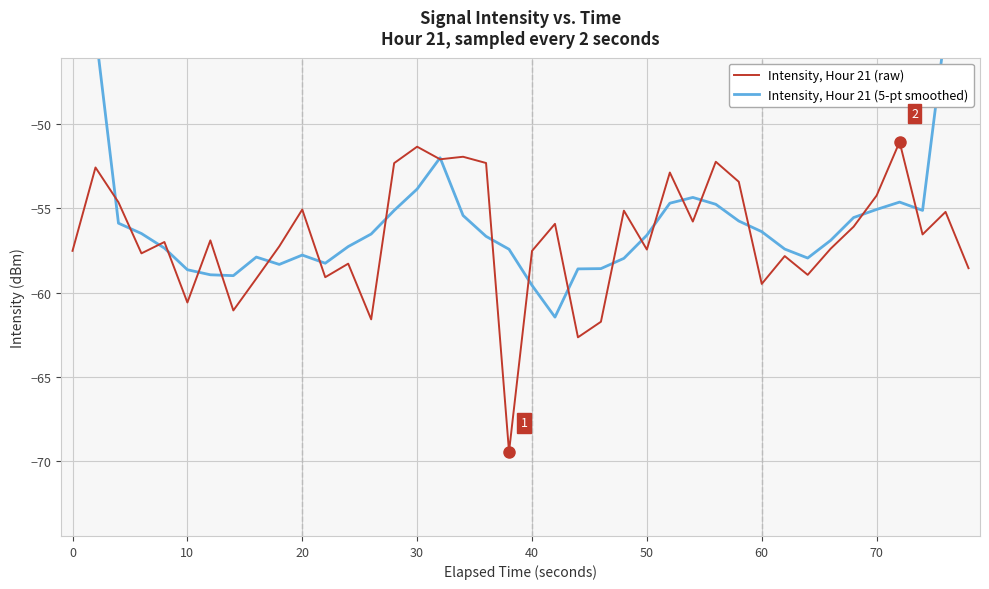

Is this an area chart (filled region under the line)?

No